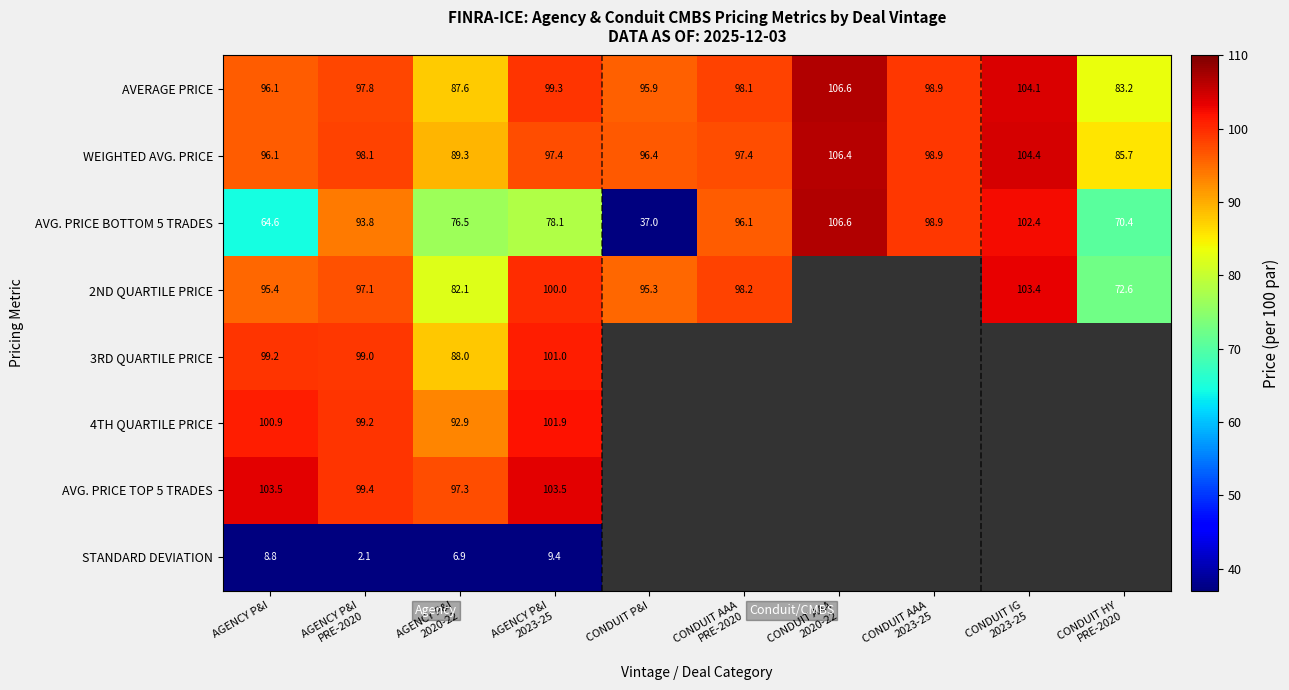

The AVERAGE PRICE series shows 135.3 at AGENCY P&I. True or false?

False